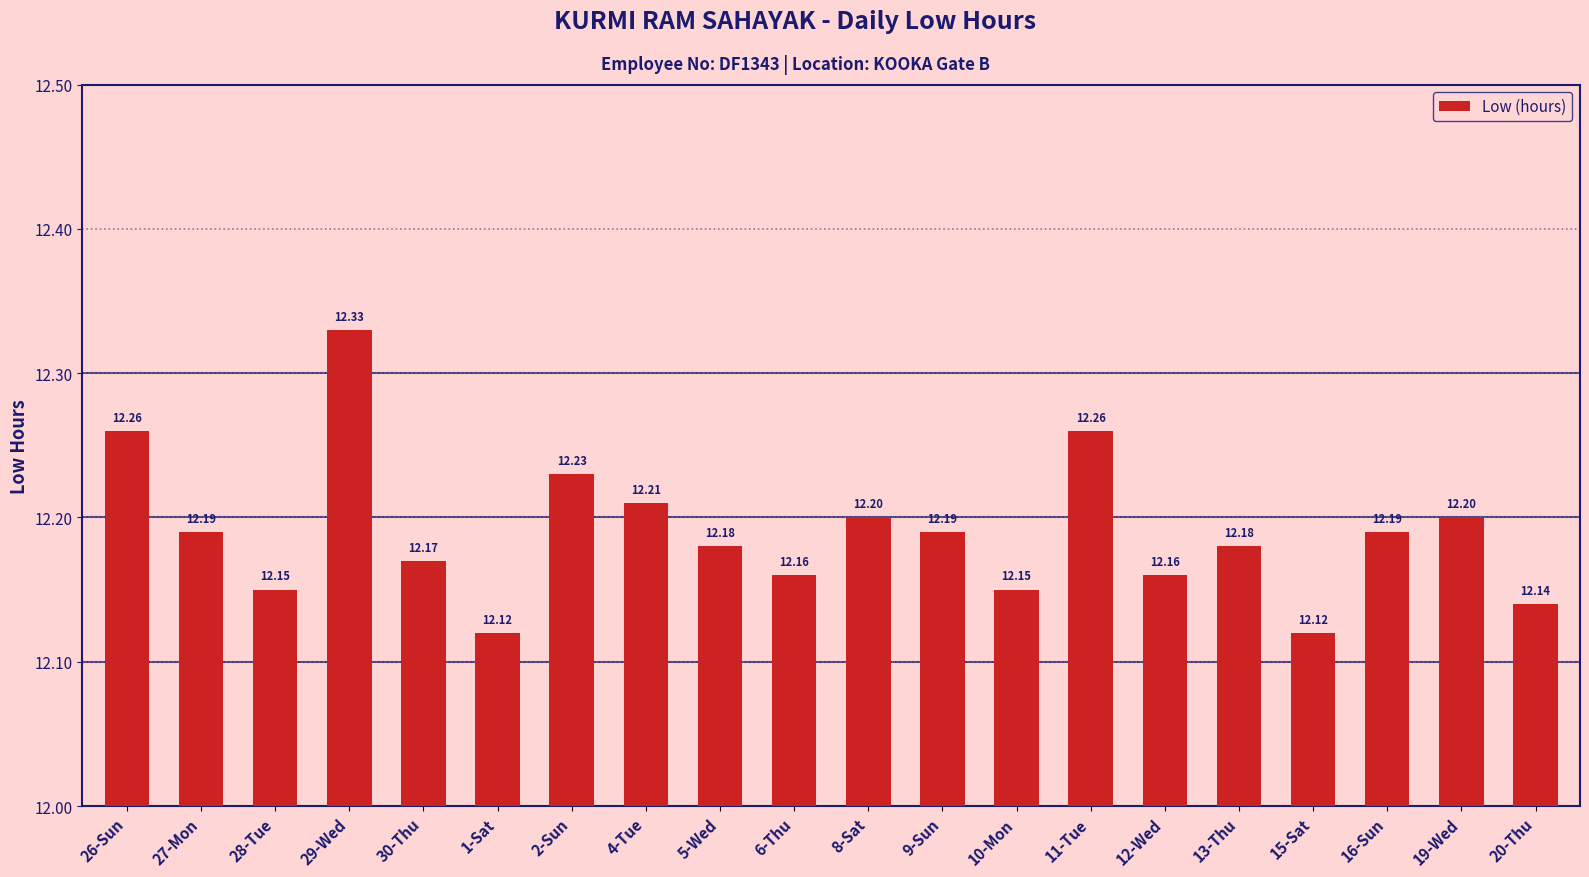

What is the approximate value at 27-Mon?

12.2